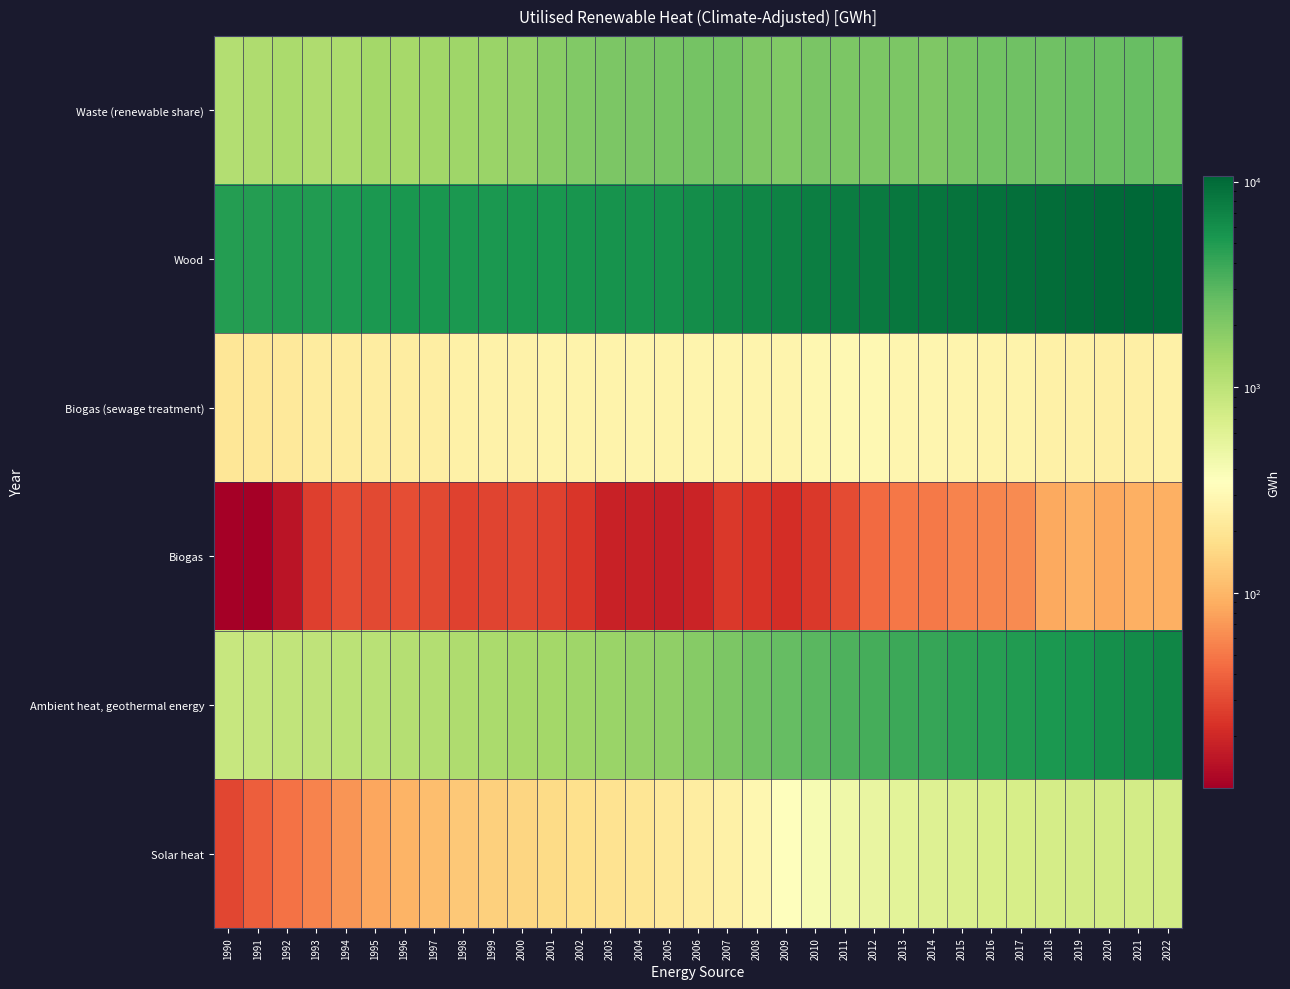

Between 2009 and 1999, which is larger?

2009